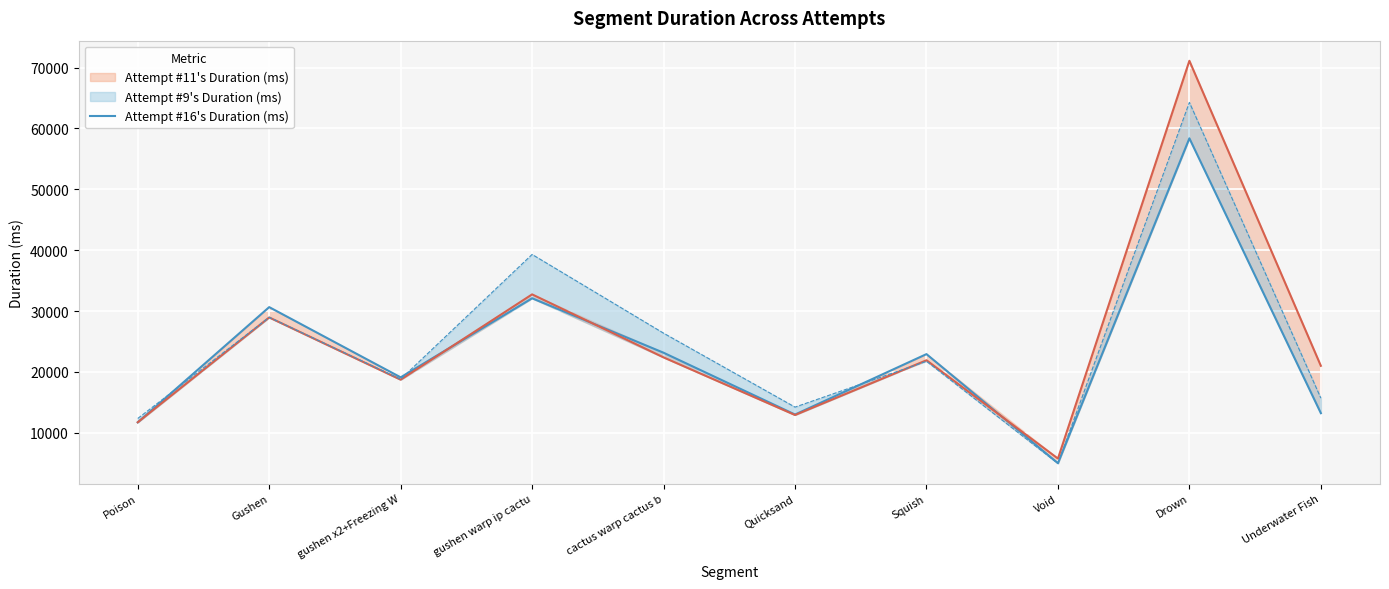

Is it true that the value at gushen x2+Freezing W is 19111?

True